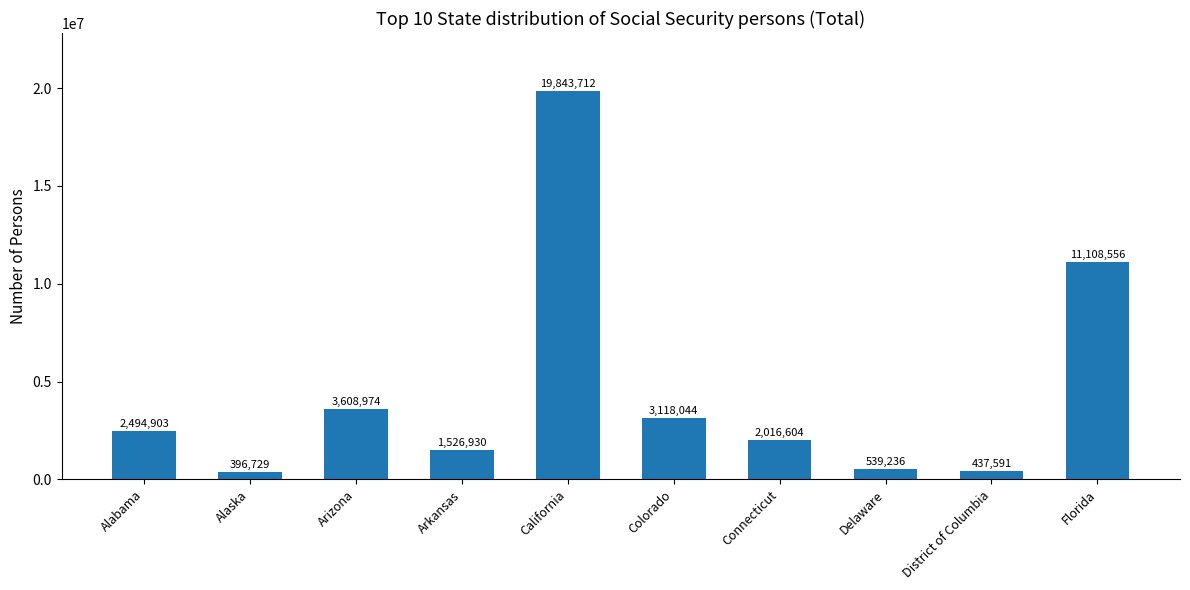

Reading left to right, list all the values displayed in this chart.

2494903	396729	3608974	1526930	19843712	3118044	2016604	539236	437591	11108556